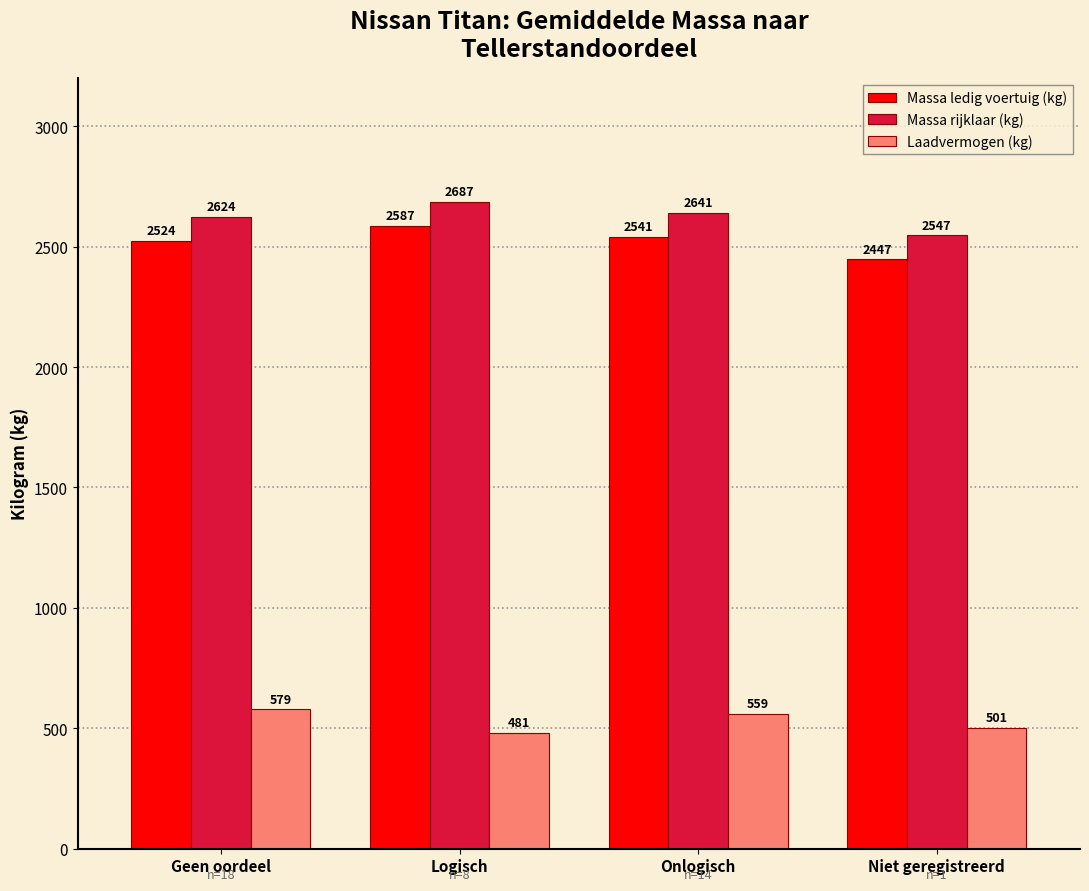

True or false: Massa ledig voertuig (kg) has a value of 2587 at Logisch.

True